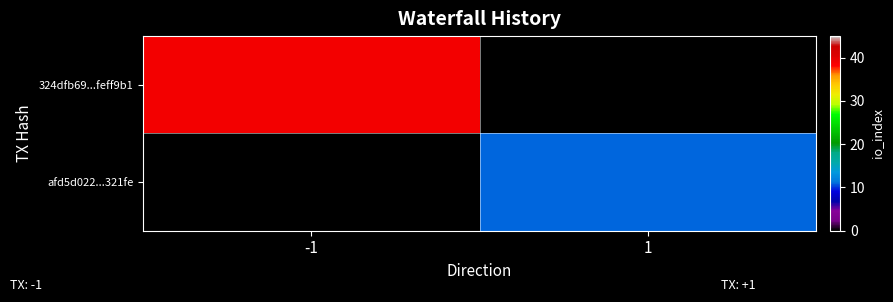

Which category has the highest value across all series?

-1